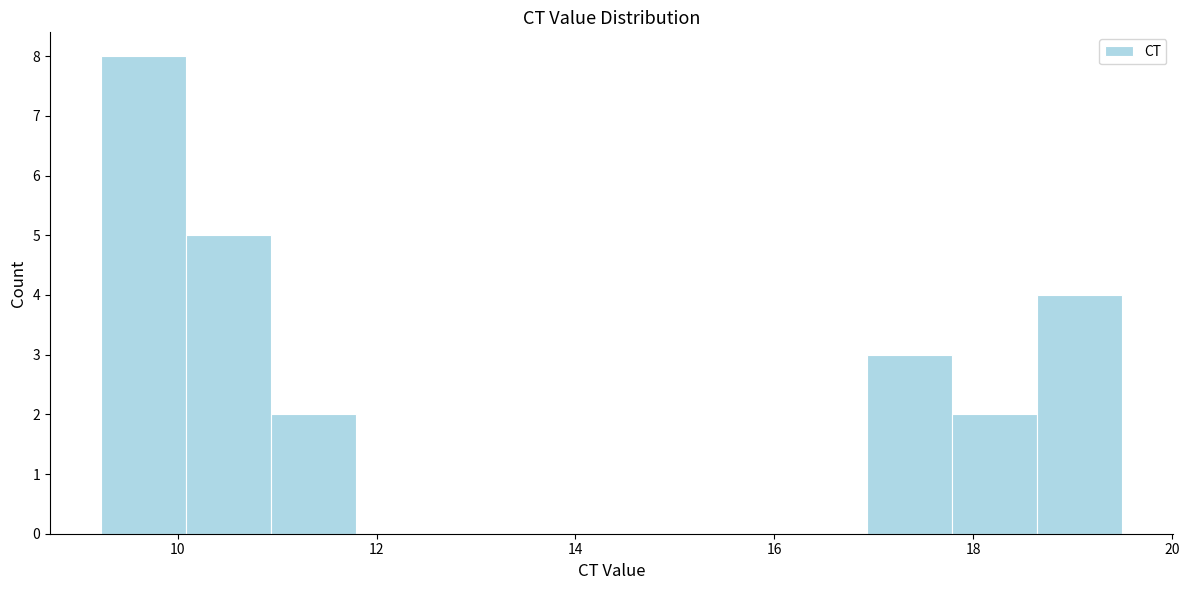

Reading left to right, transcribe this chart: for each bar, give the range it covers on the x-axis and its height. Neither the bar edges nor the heights are printed on the chart, so give them approximately, as read against the axes.

9.2 to 10.0: 8
10.0 to 11.0: 5
11.0 to 11.8: 2
11.8 to 12.6: 0
12.6 to 13.6: 0
13.6 to 14.4: 0
14.4 to 15.2: 0
15.2 to 16.0: 0
16.0 to 17.0: 0
17.0 to 17.8: 3
17.8 to 18.6: 2
18.6 to 19.6: 4